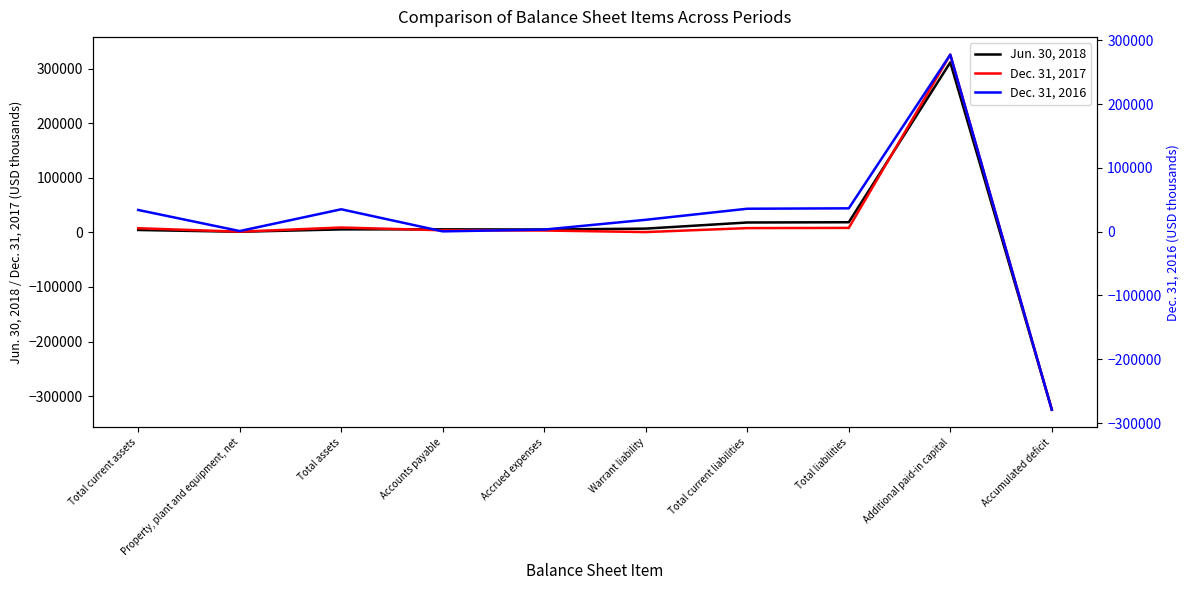

How many lines are shown in the chart?

3